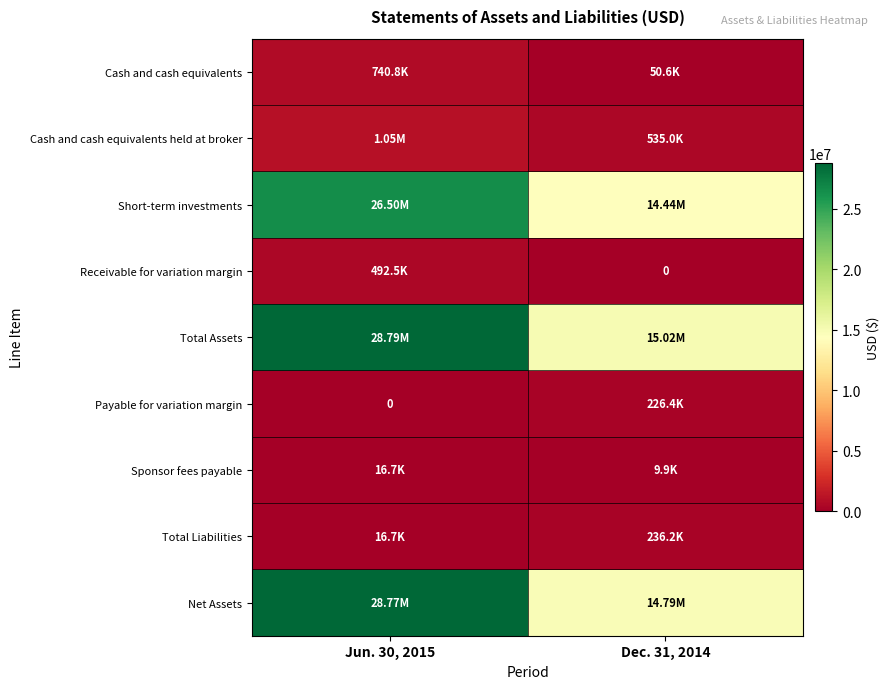

What value does the Net Assets series have at Dec. 31, 2014?

14787750